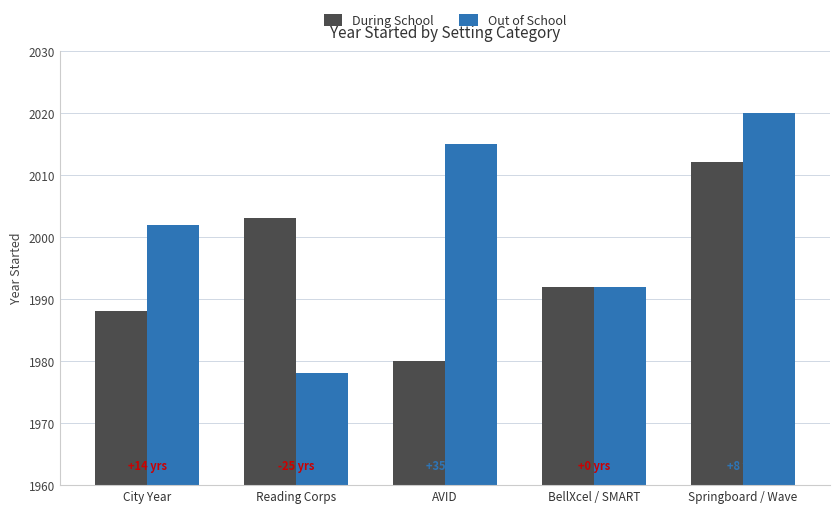

At how many categories does at least one series exceed 2012?

2